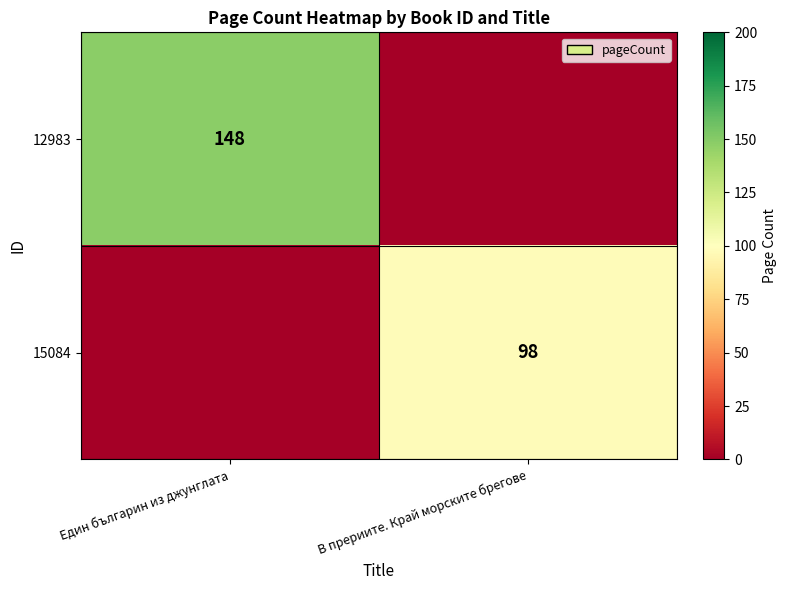

Between Един българин из джунглата and В прериите. Край морските брегове, which is larger?

Един българин из джунглата